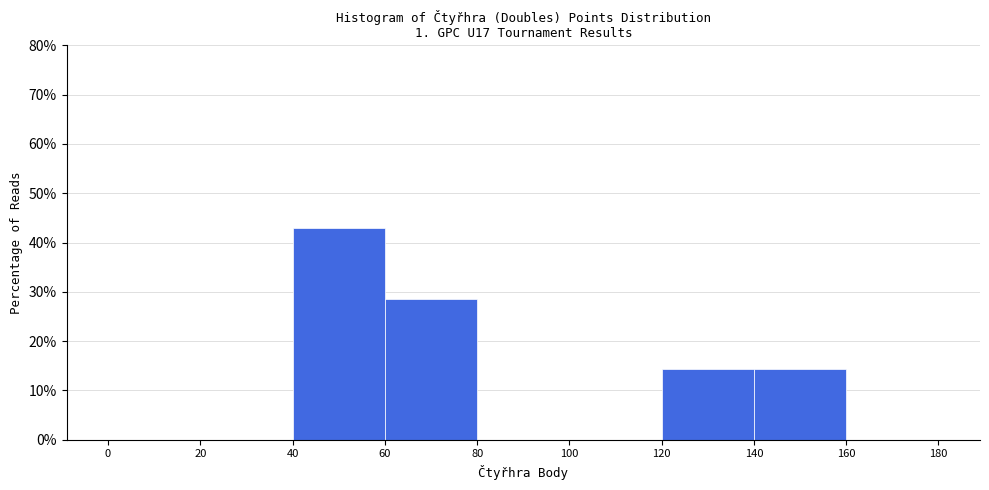

What is the height of the bar covering 140 to 160 on the x-axis? The values are not printed on the chart, so give them approximately, as read against the axis.

14